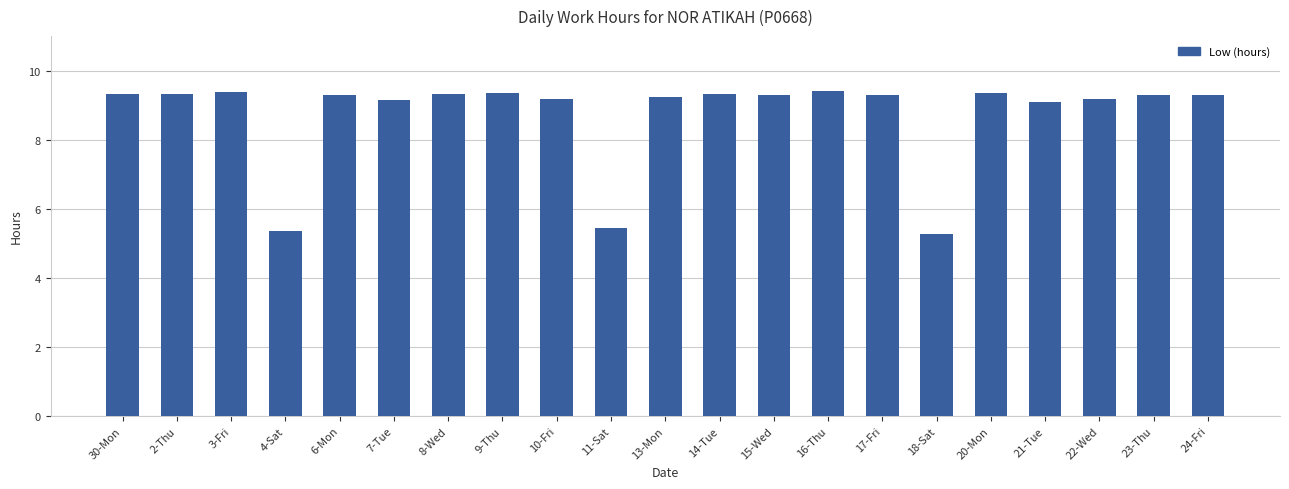

What is the sum of all values?

183.1